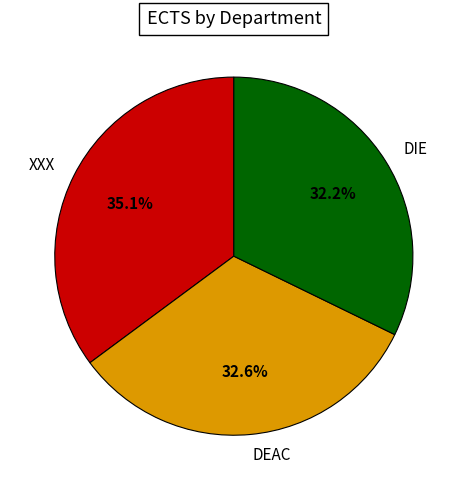

What percentage is the XXX slice, to the nearest percent?

35%